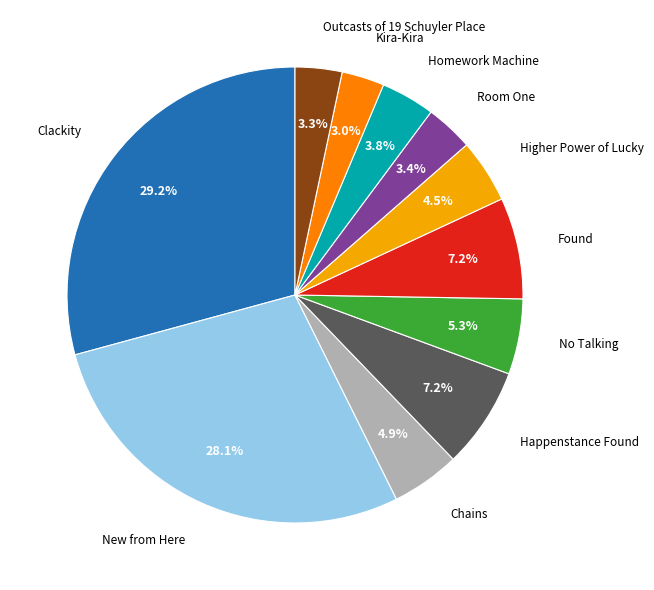

How many slices are in this pie chart?

11